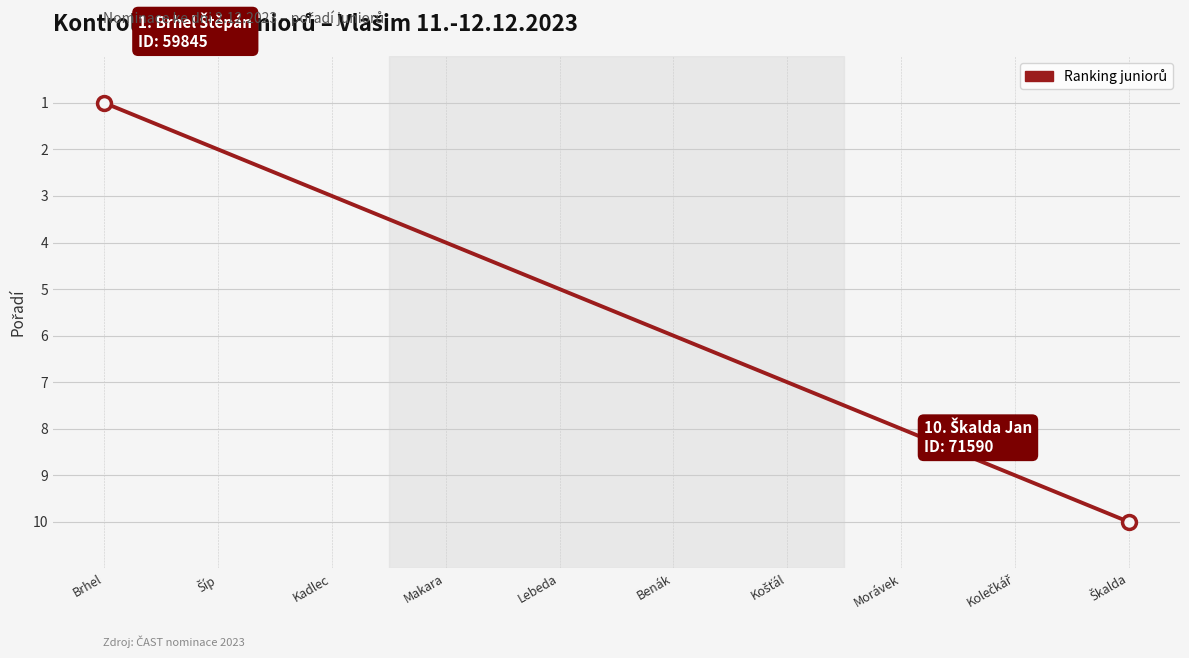

Between Lebeda and Brhel, which is larger?

Lebeda